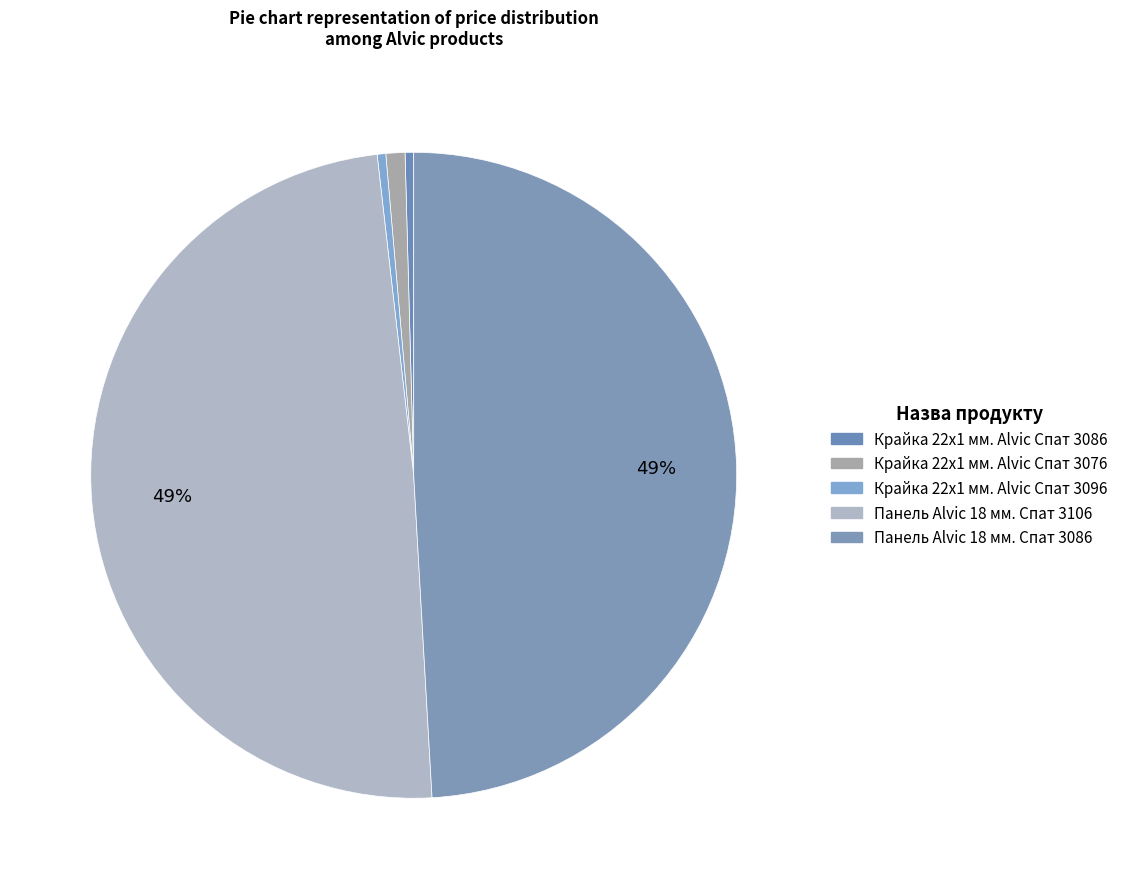

Which category has the biggest portion of the pie?

Панель Alvic 18 мм. Спат 3106